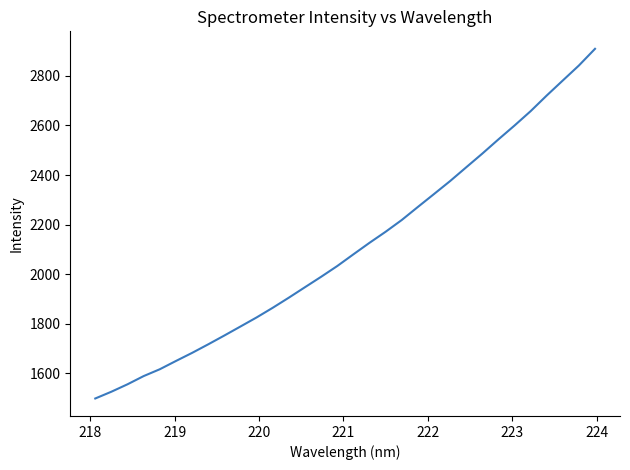

What is the difference between the second highest and minimum values?

1343.7